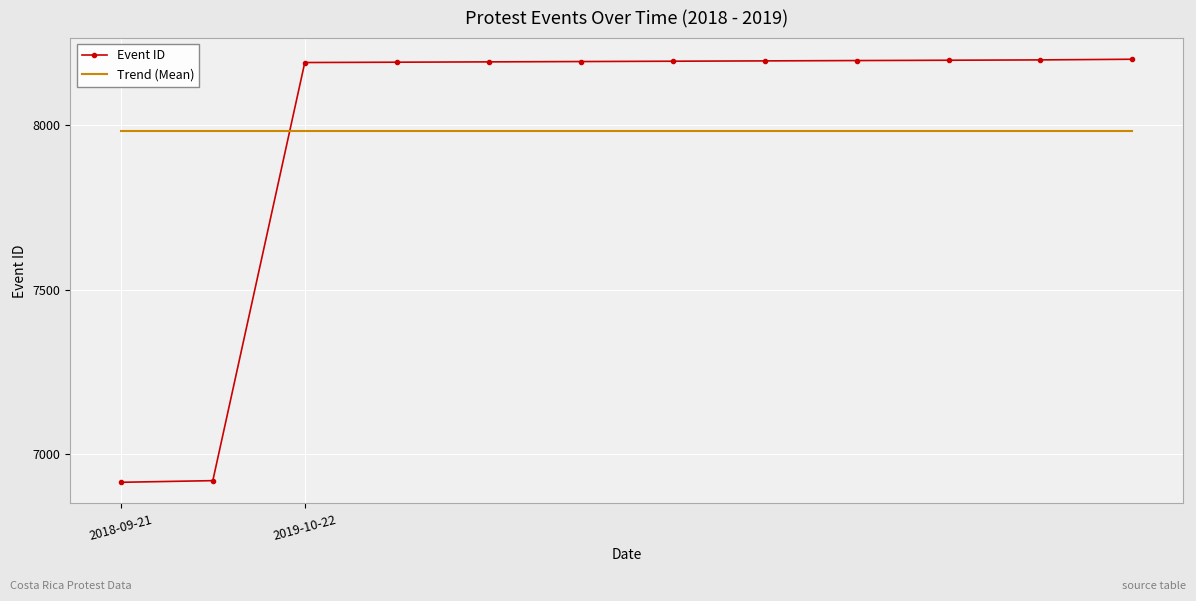

Which series ends up on top after the final intersection of Trend (Mean) and Event ID?

Event ID